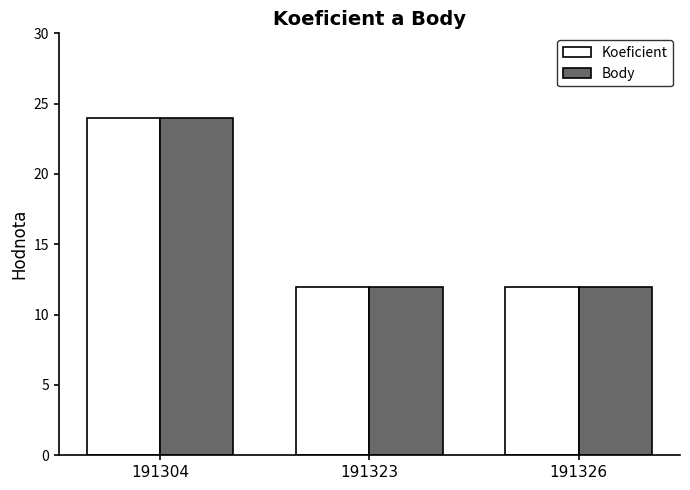

What is the sum of the Koeficient values at 191304 and 191323?

36